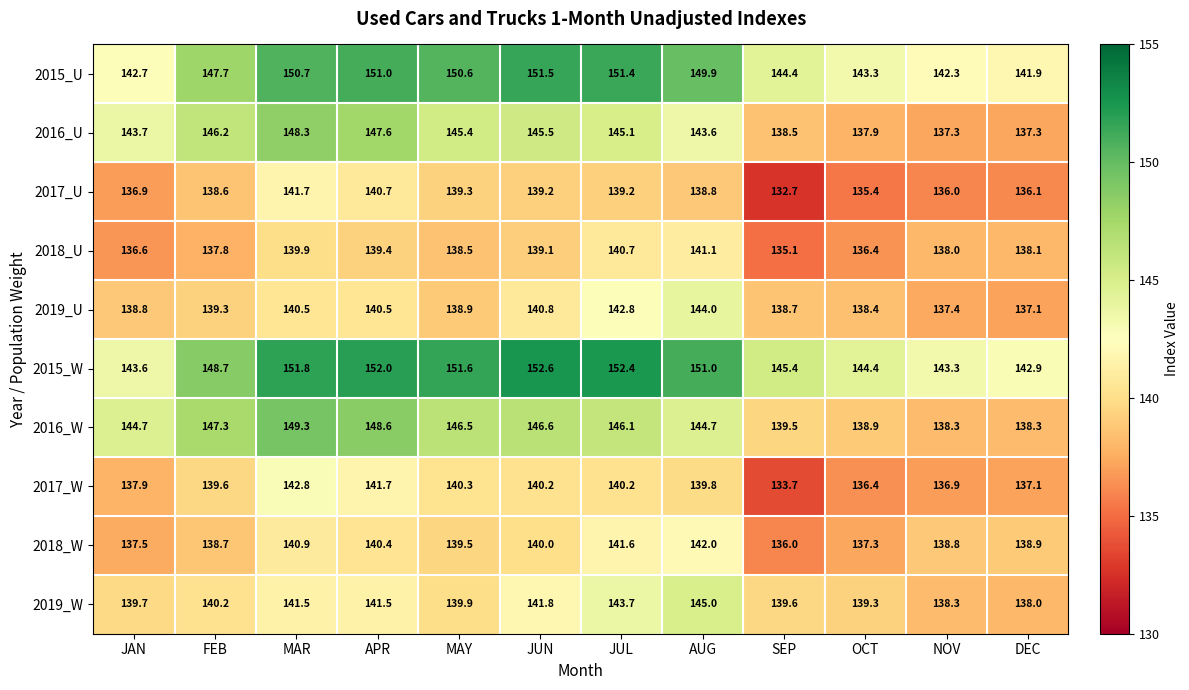

Rank the series at FEB from highest to lowest value.

2015_W, 2015_U, 2016_W, 2016_U, 2019_W, 2017_W, 2019_U, 2018_W, 2017_U, 2018_U